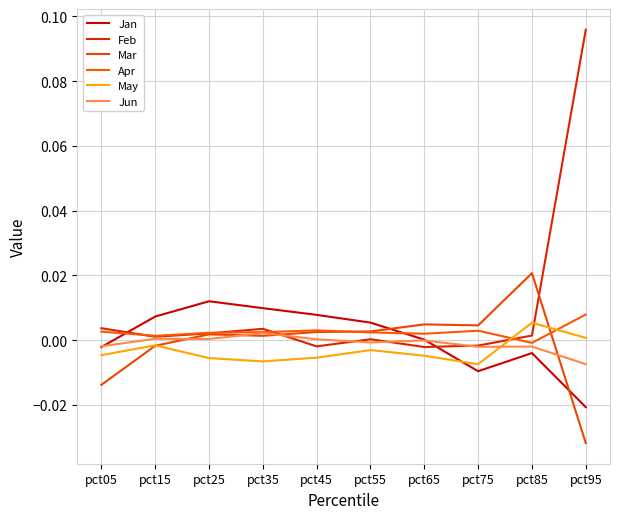

Reading left to right, list all the values displayed in this chart.

Jan: -0.0	0.0	0.0	0.0	0.0	0.0	0.0	-0.0	-0.0	-0.0
Feb: 0.0	0.0	0.0	0.0	-0.0	0.0	-0.0	-0.0	0.0	0.1
Mar: -0.0	-0.0	0.0	0.0	0.0	0.0	0.0	0.0	0.0	-0.0
Apr: 0.0	0.0	0.0	0.0	0.0	0.0	0.0	0.0	-0.0	0.0
May: -0.0	-0.0	-0.0	-0.0	-0.0	-0.0	-0.0	-0.0	0.0	0.0
Jun: -0.0	0.0	0.0	0.0	0.0	-0.0	-0.0	-0.0	-0.0	-0.0